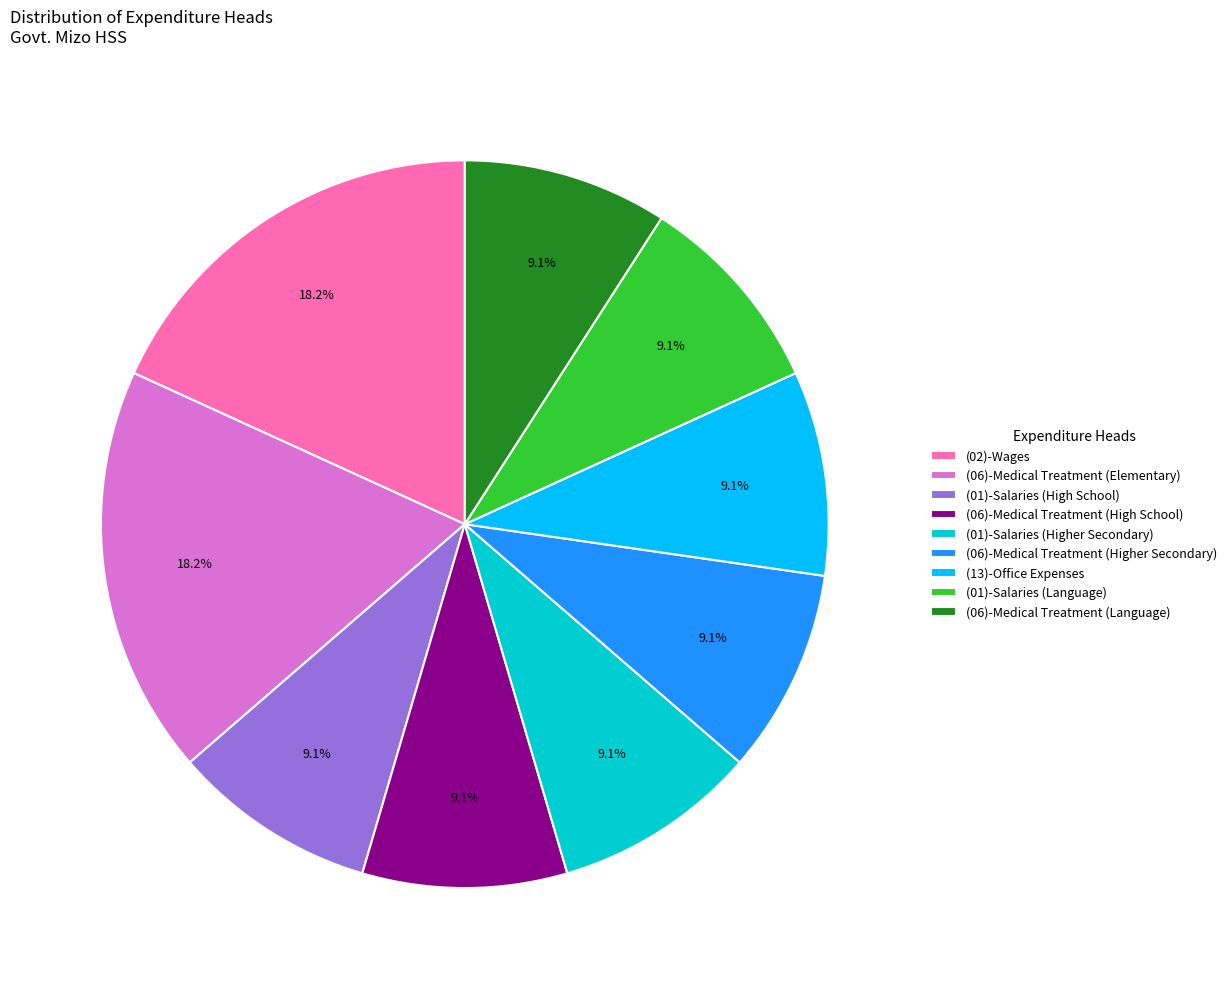

What percentage is NOT represented by (13)-Office Expenses?

90.9%